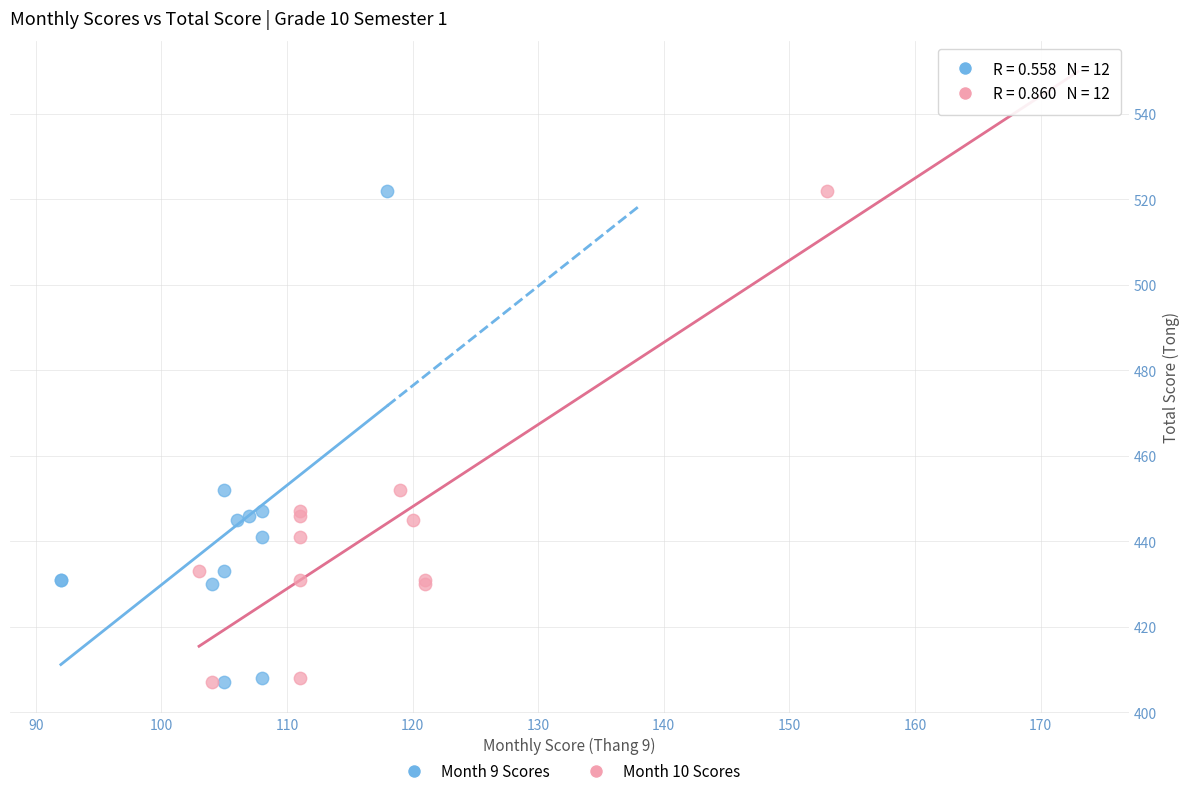

What are all the series names shown in the legend?

Month 9 Scores, Month 10 Scores